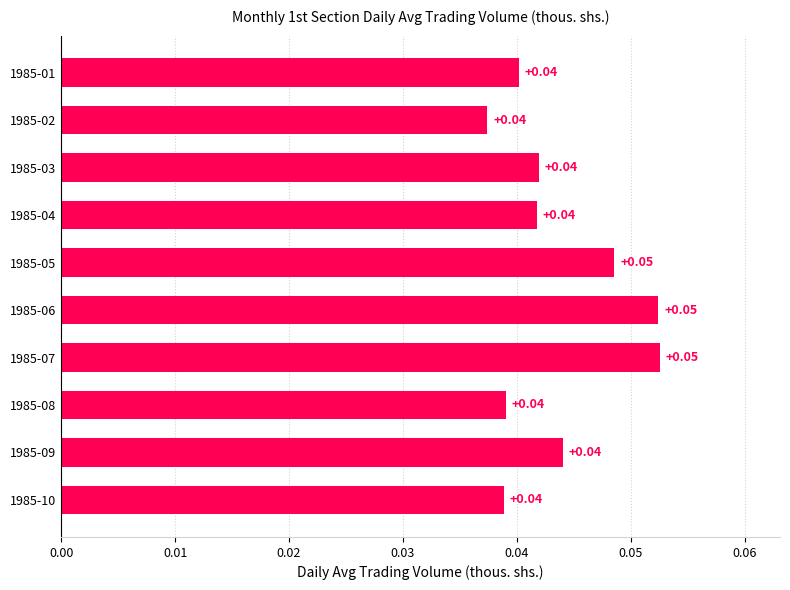

What is the sum of all values?

0.4